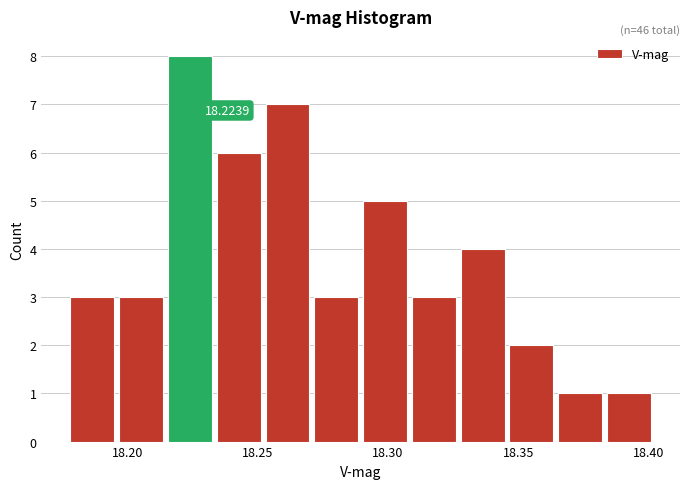

Around what value on the x-axis is the tallest bar? Give the approximate position of its centre, as read against the axis.

18.225